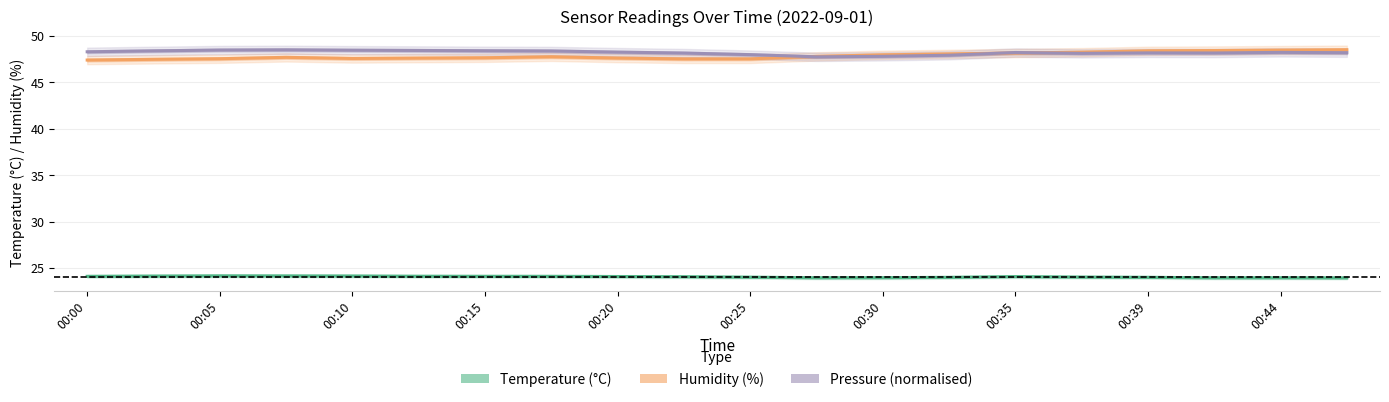

Is the value of Humidity (%) at 16 greater than the value of Pressure (normalised) at 11?

Yes